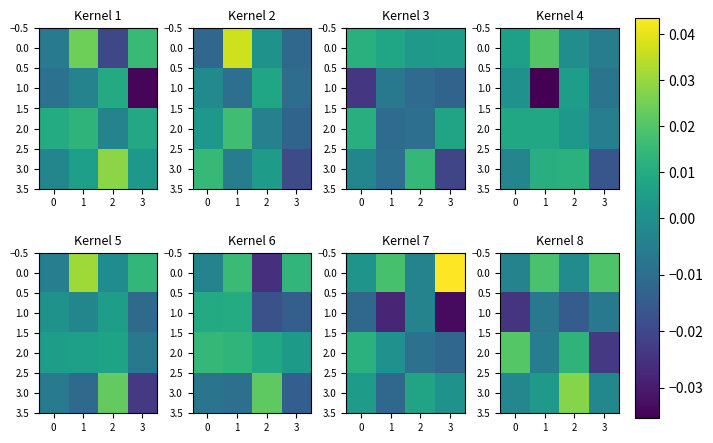

True or false: 2.0 has a value of -0.0 at 3.

False